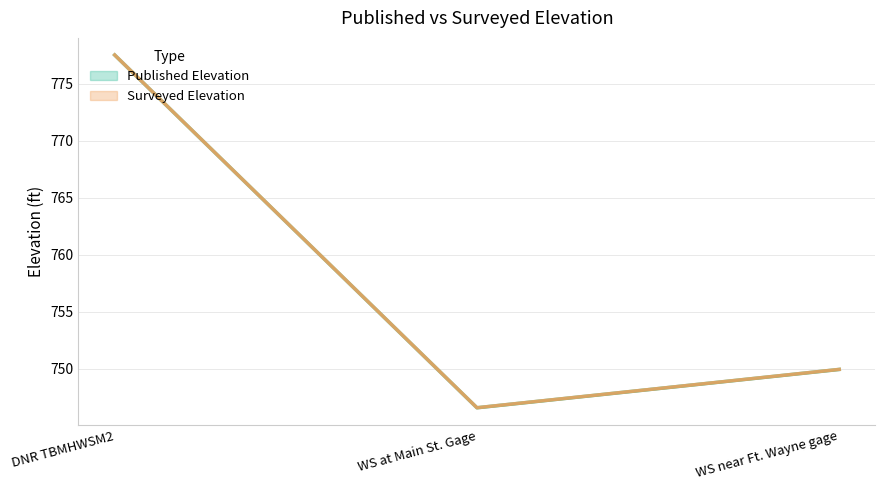

How many data points in Published Elevation are less than 749?

1